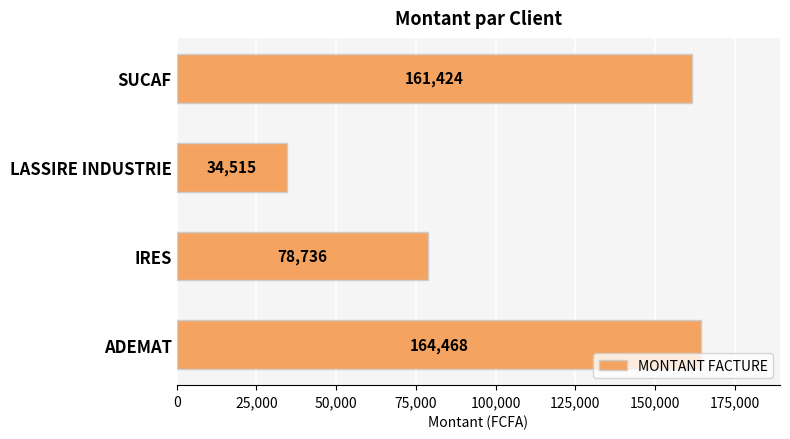

Read the value at LASSIRE INDUSTRIE.

34515